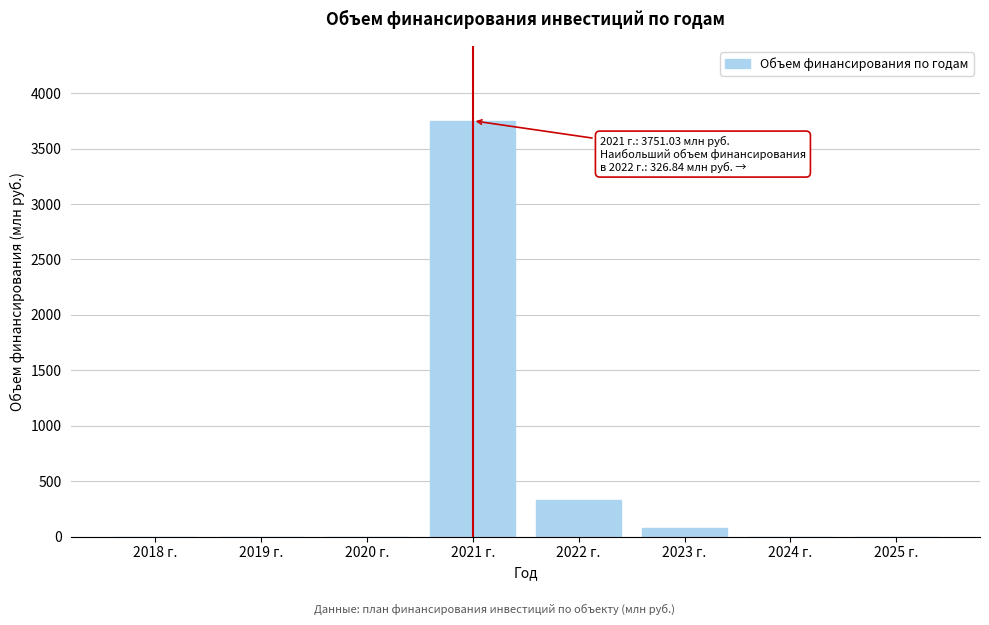

Reading left to right, transcribe all the data shown in this chart.

2018 г.=0.0	2019 г.=0.0	2020 г.=0.0	2021 г.=3751.0	2022 г.=326.8	2023 г.=76.1	2024 г.=0.0	2025 г.=0.0